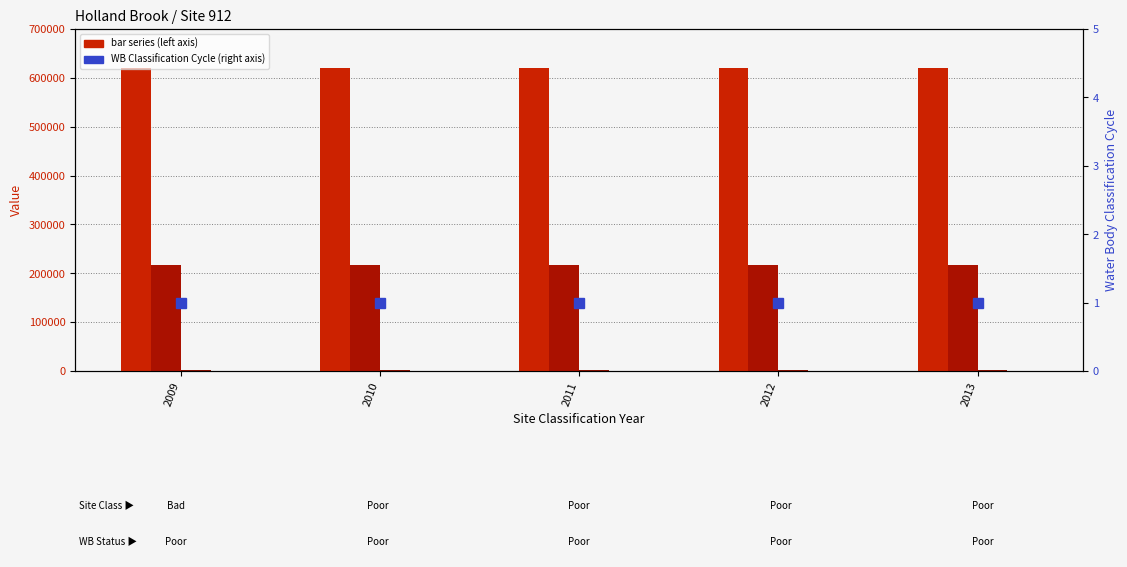

Between 2011 and 2012, which series saw the biggest shift?

Water Body Classification Year